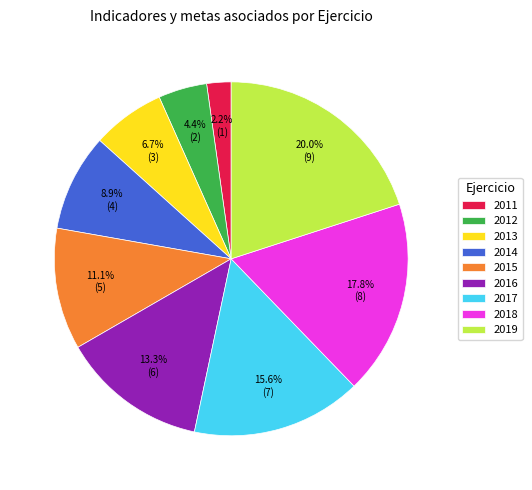

How much of the chart is everything except 2013?

93.3%